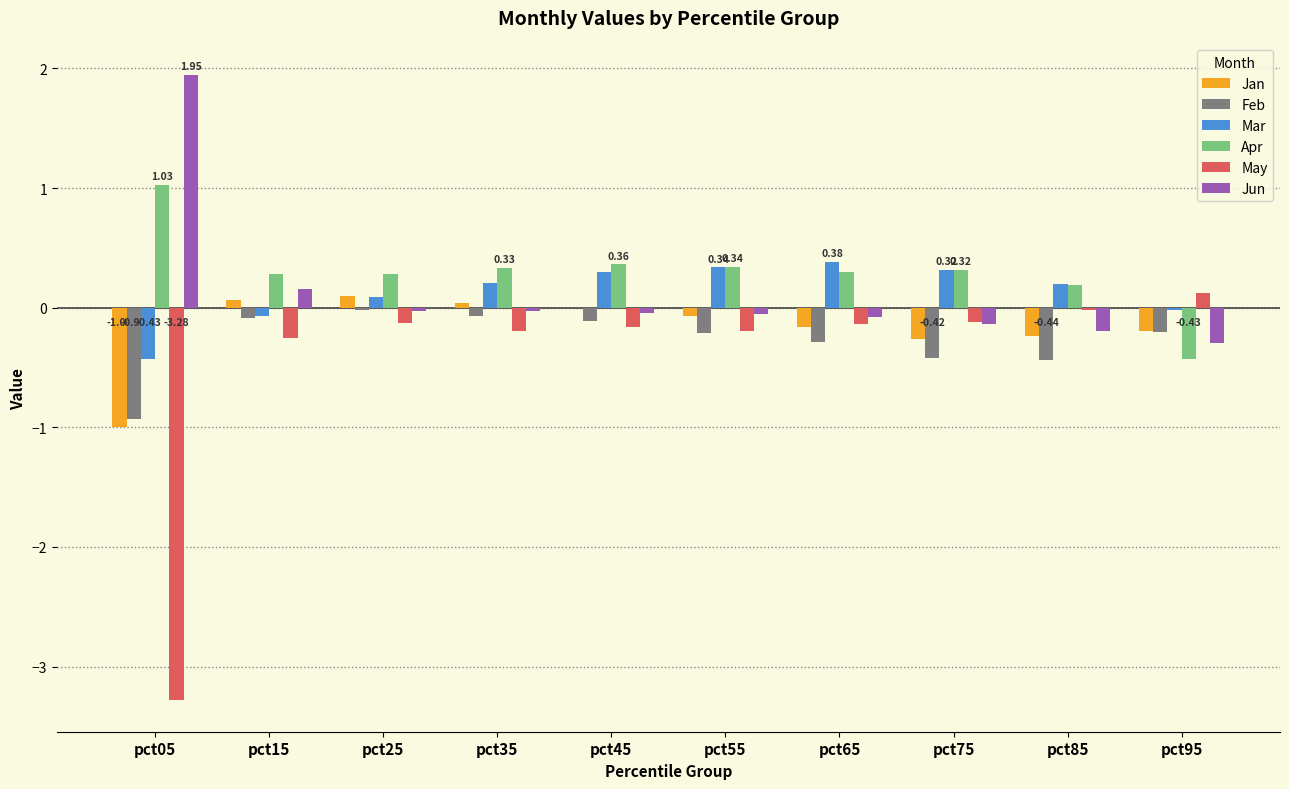

Is it true that Apr equals 0.3 at pct65?

True